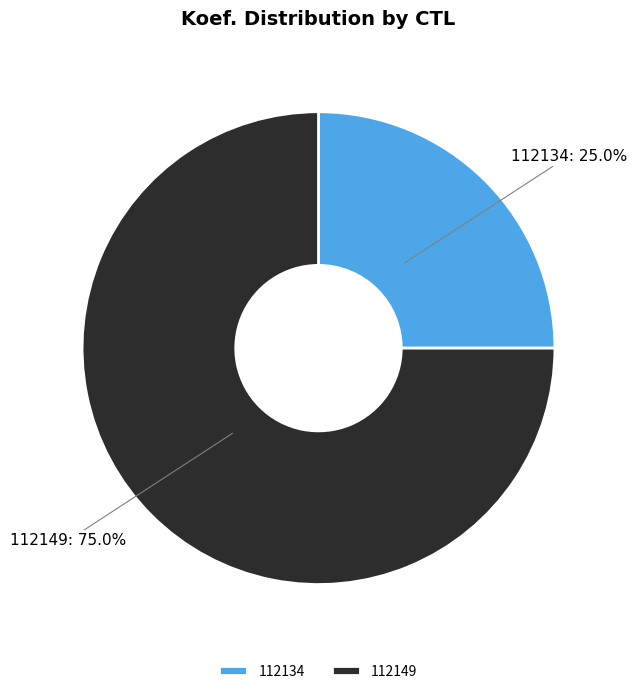

Between 112149 and 112134, which is larger?

112149